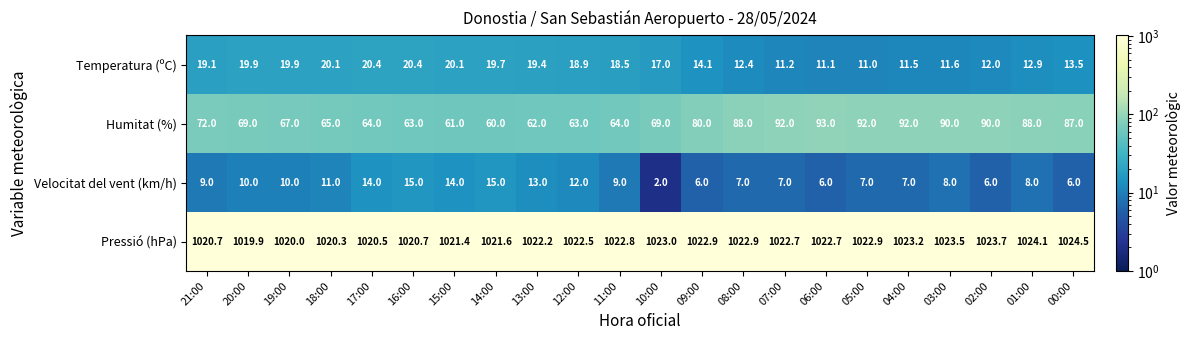

List the series in order of their peak value, highest first.

Pressió (hPa), Humitat (%), Temperatura (ºC), Velocitat del vent (km/h)